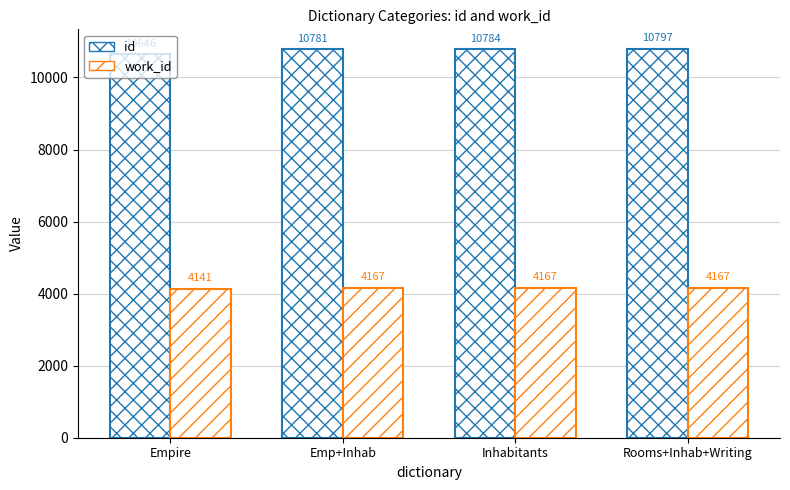

How many series are shown in this chart?

2